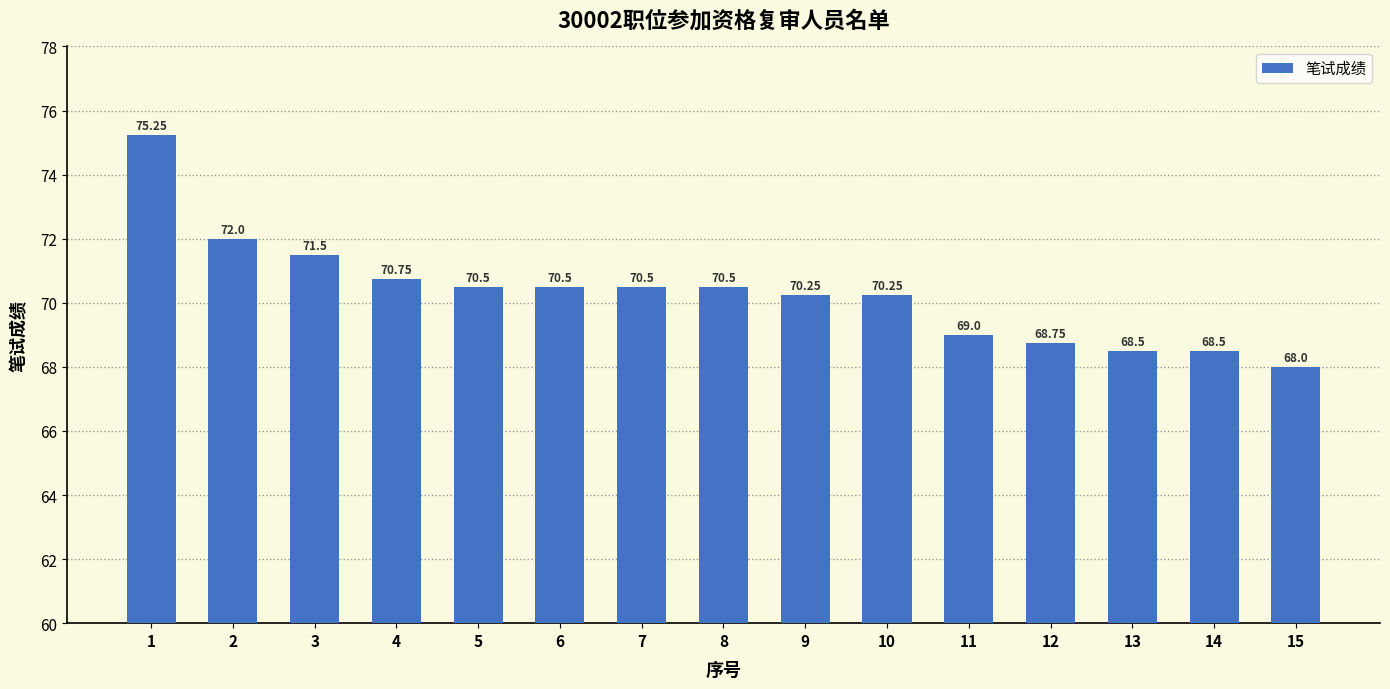

At which label does the data first exceed 70?

1